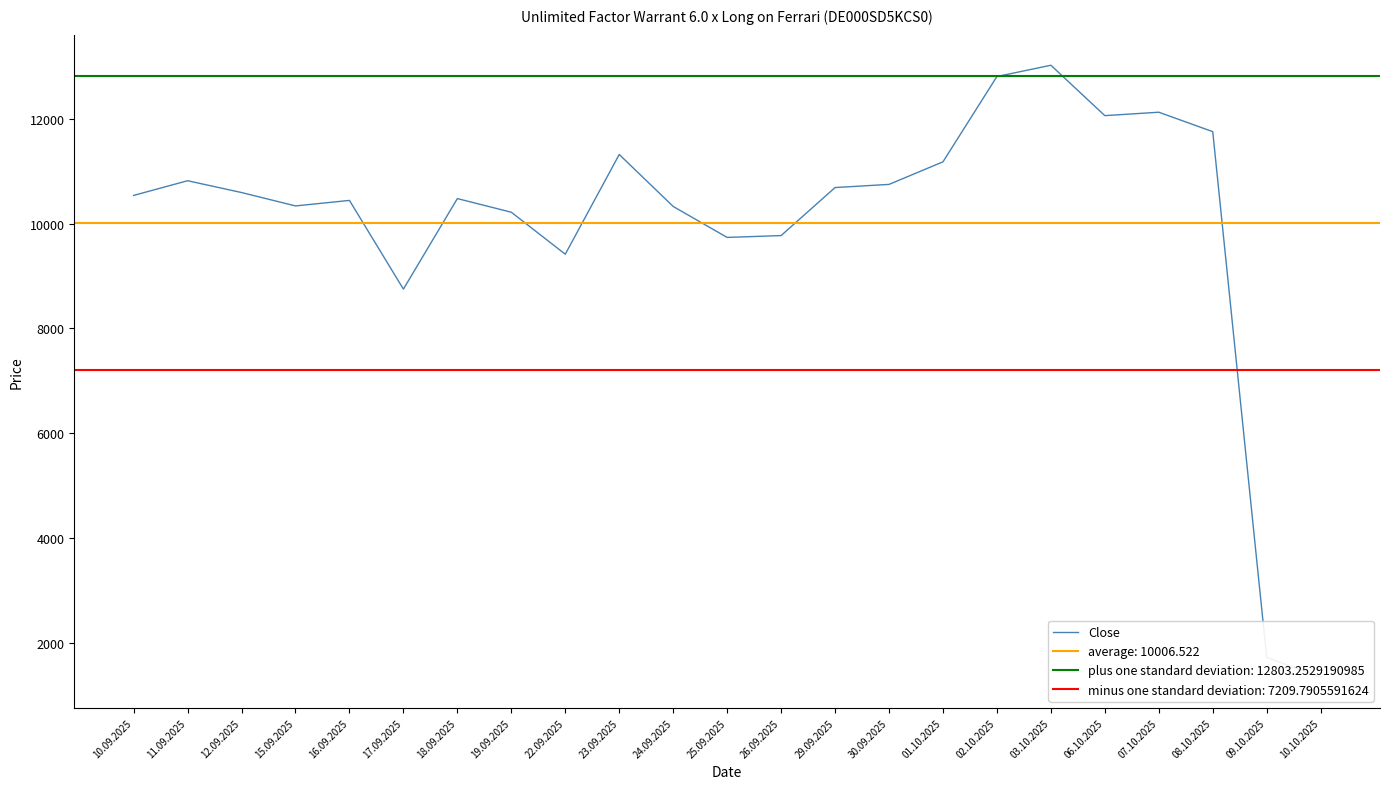

Which label corresponds to the smallest value in the chart?

10.10.2025